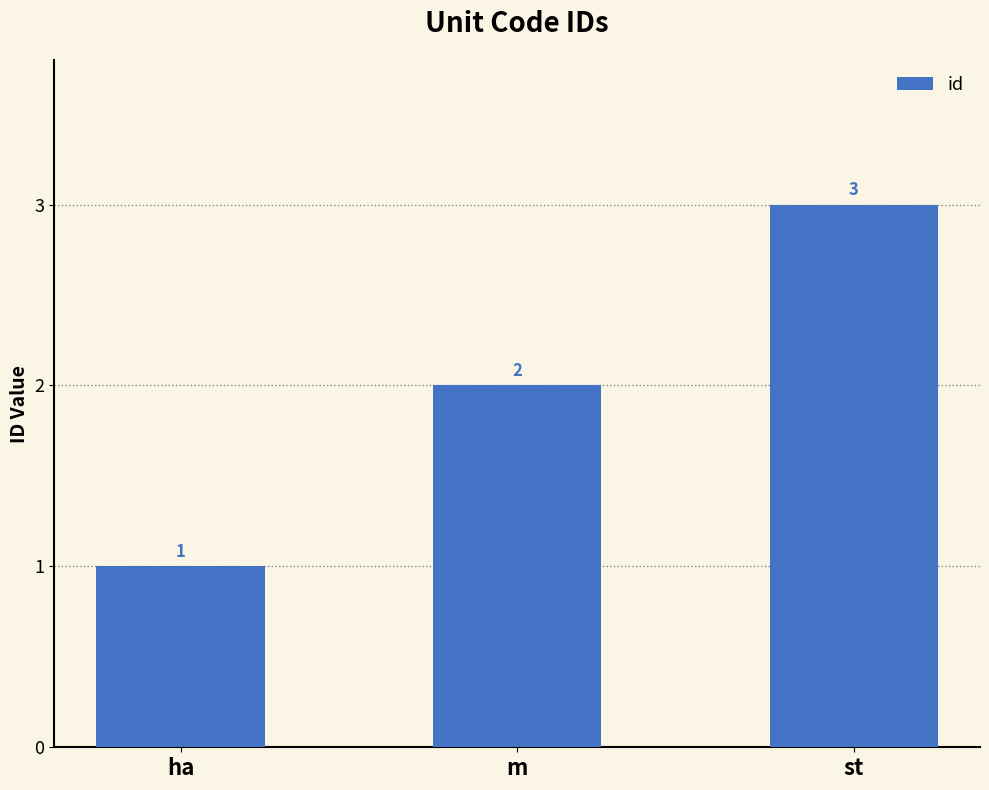

What is the change in value from ha to st?

+2